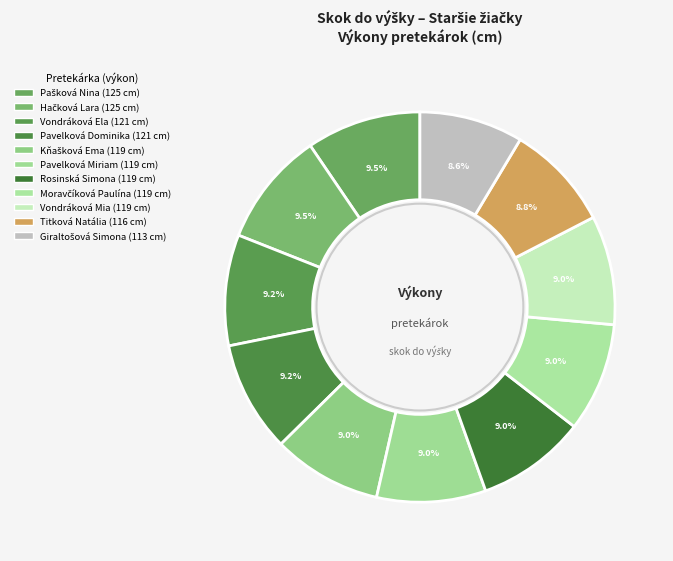

How many slices are in this pie chart?

11